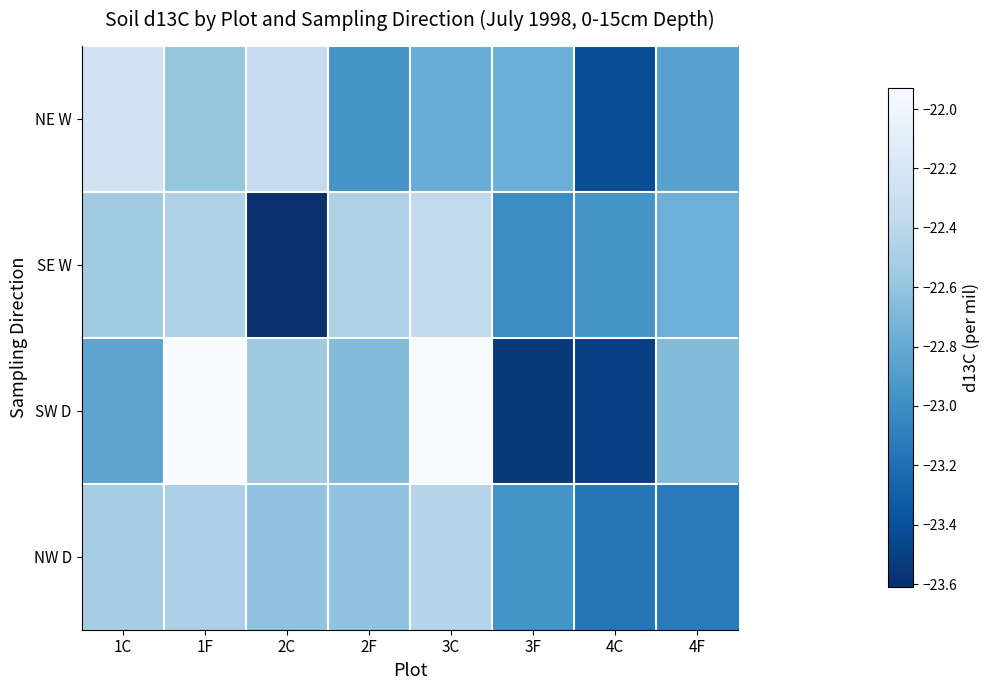

What is the difference between the highest and lowest values at 3F?

0.8